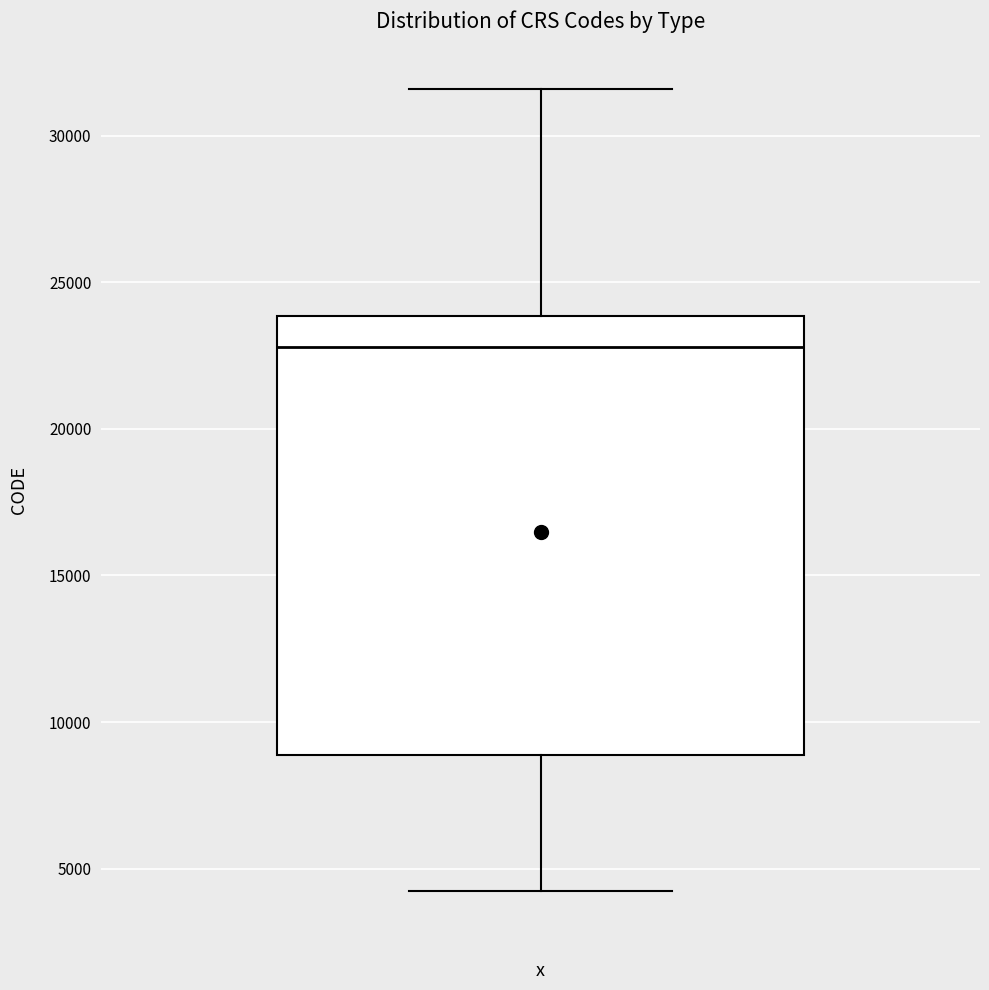

Read this box plot against the y-axis: the position of the median line, the range covered by the box, and the ends of both whiskers. The values are not printed on the chart, so give them approximately, as read against the axis.

median 23000, box 9000 to 24000, whiskers 4000 to 31500